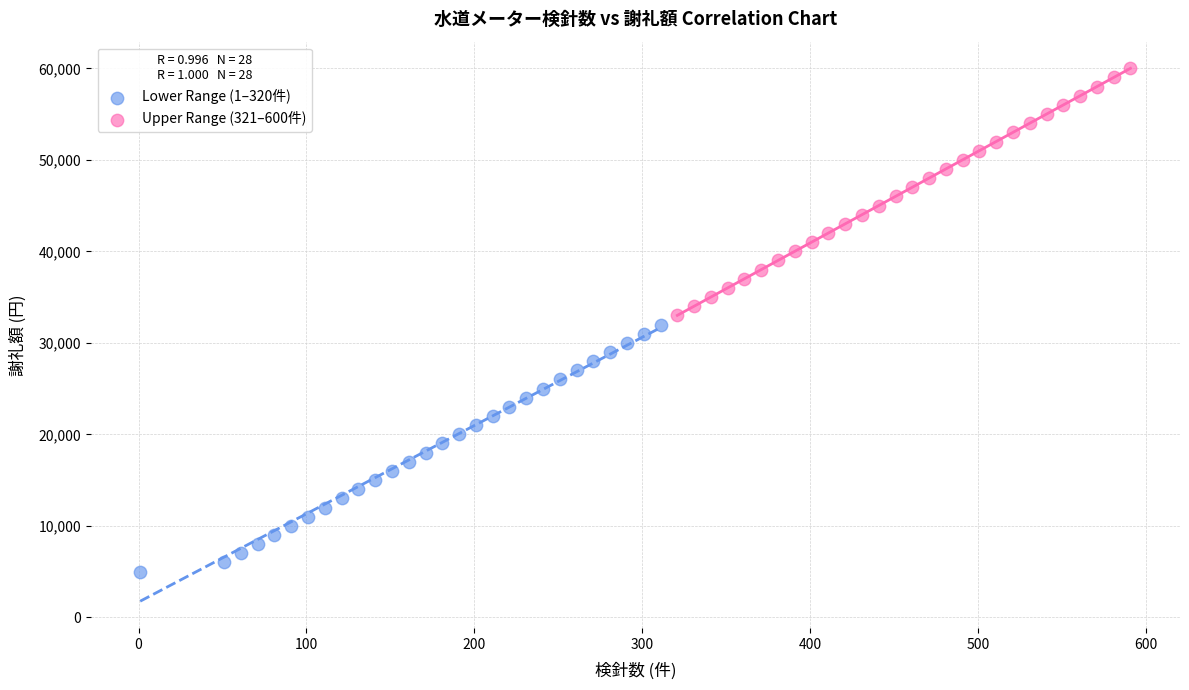

Which series contains the highest Y value?

Upper Range (321–600件)